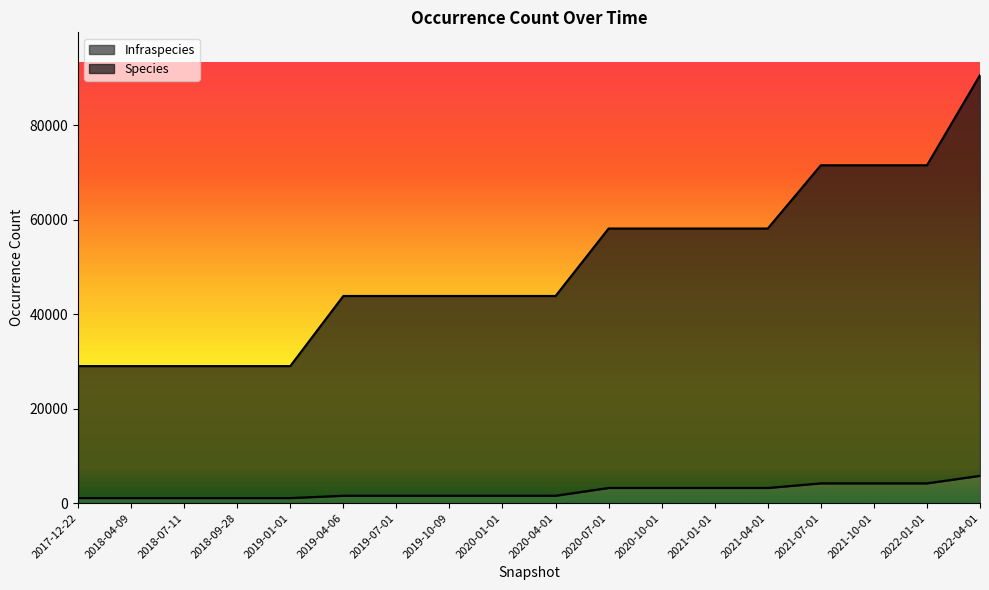

What position from the left is 2018-07-11?

3